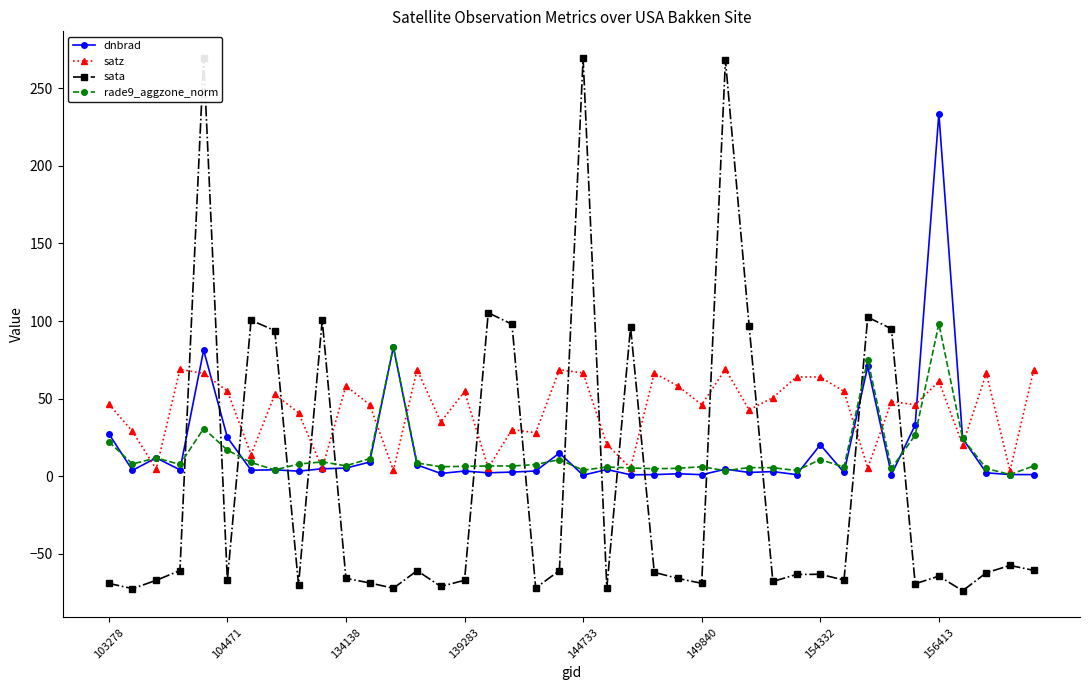

True or false: rade9_aggzone_norm has more than 2 interior local peaks.

True